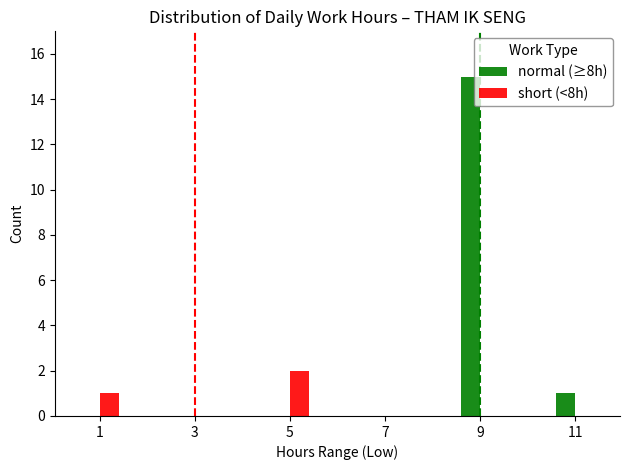

At which label is normal (≥8h) closest to 7?

11